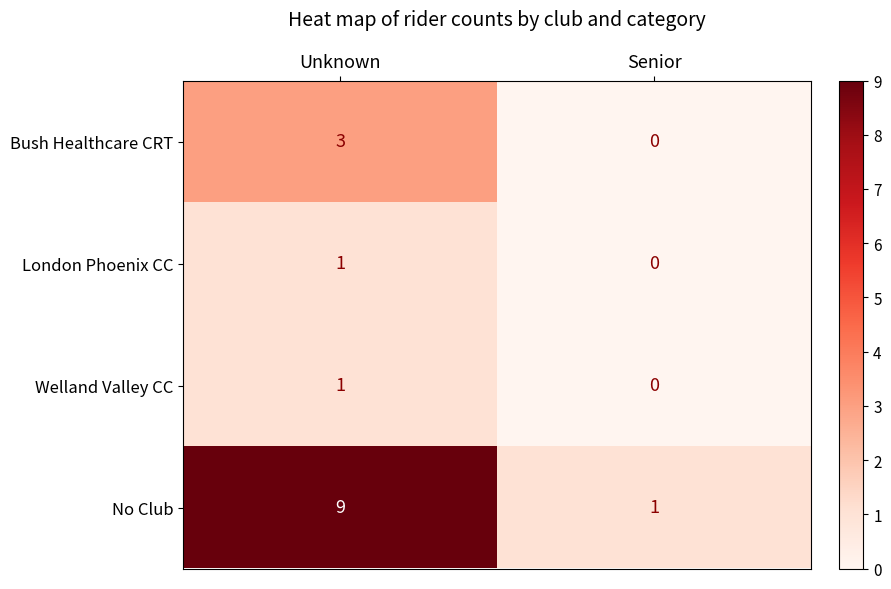

How many values in Welland Valley CC are above zero?

1